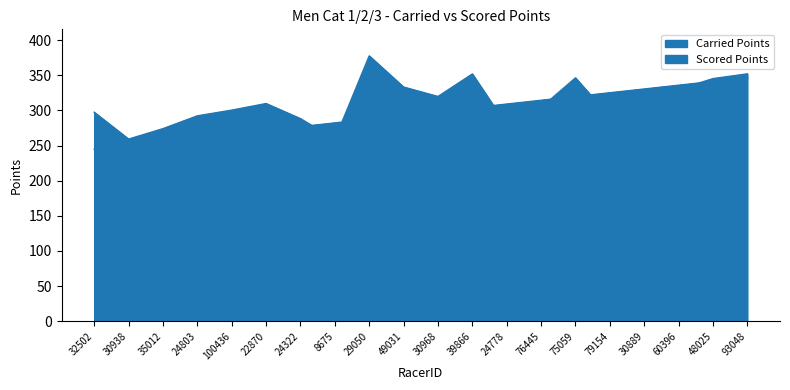

What is the minimum value for Scored Points?

244.7